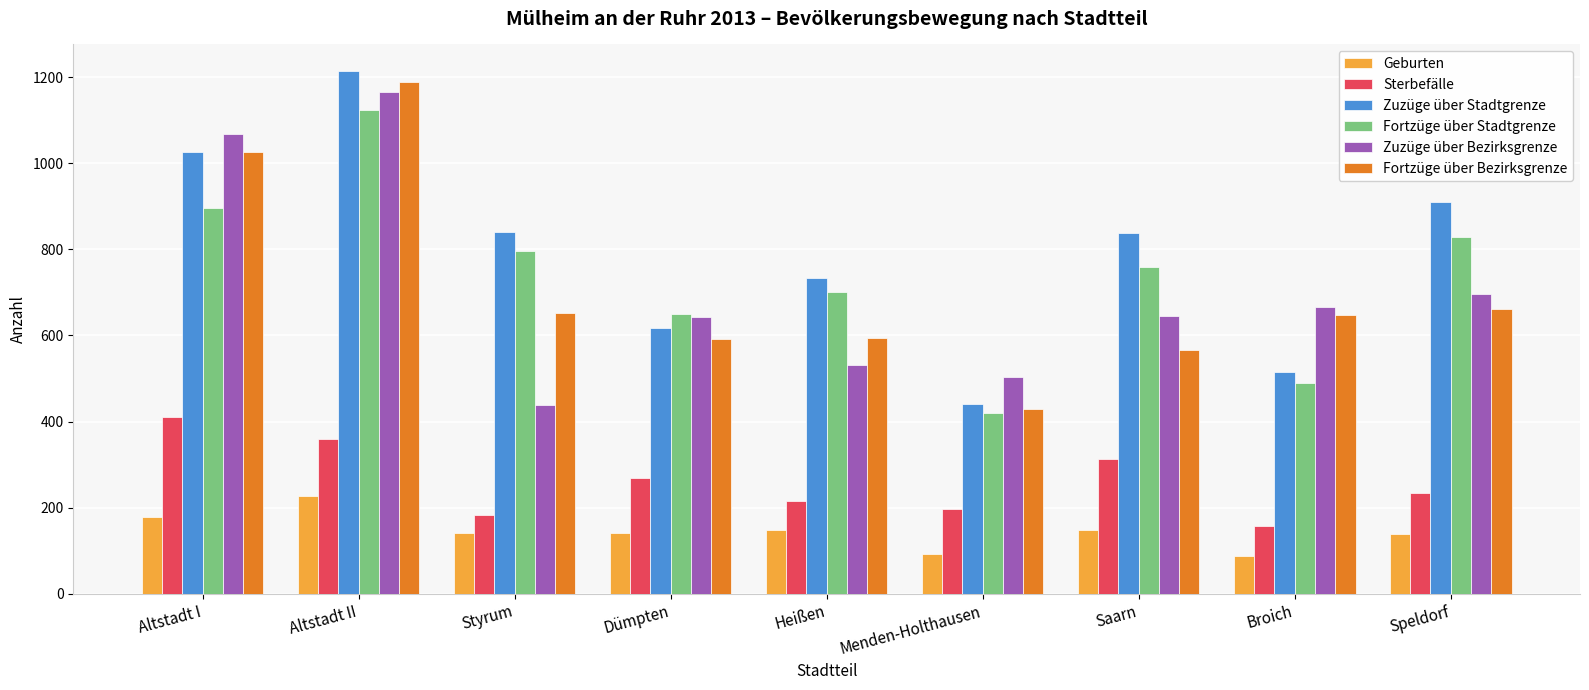

What position from the right is Broich?

2